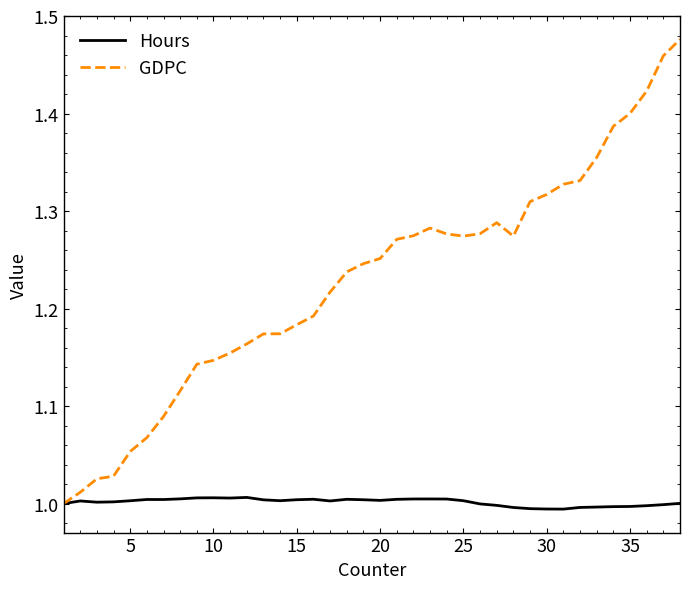

Which series has the largest range (max minus min)?

GDPC